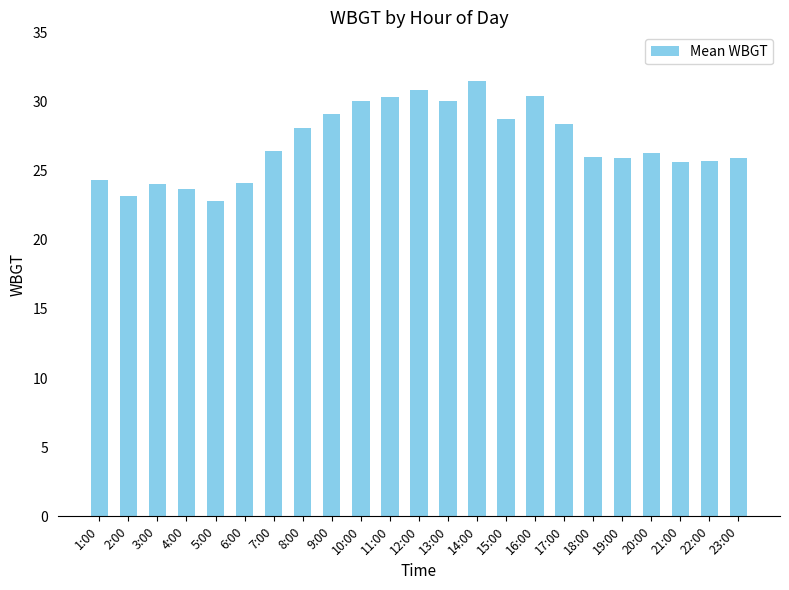

The value at 20:00 is 26.3. True or false?

True